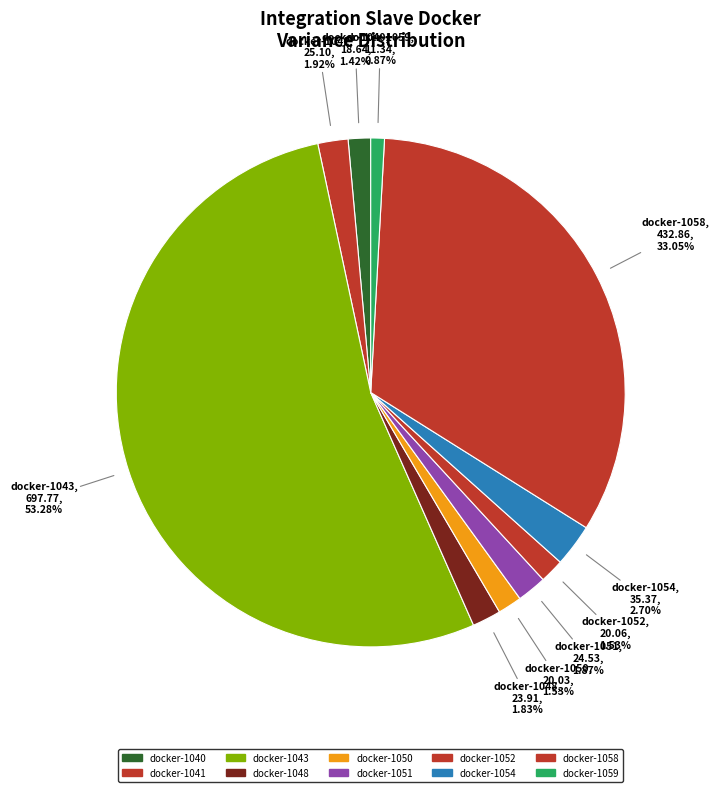

To the nearest percent, what is the average slice percentage?

10%